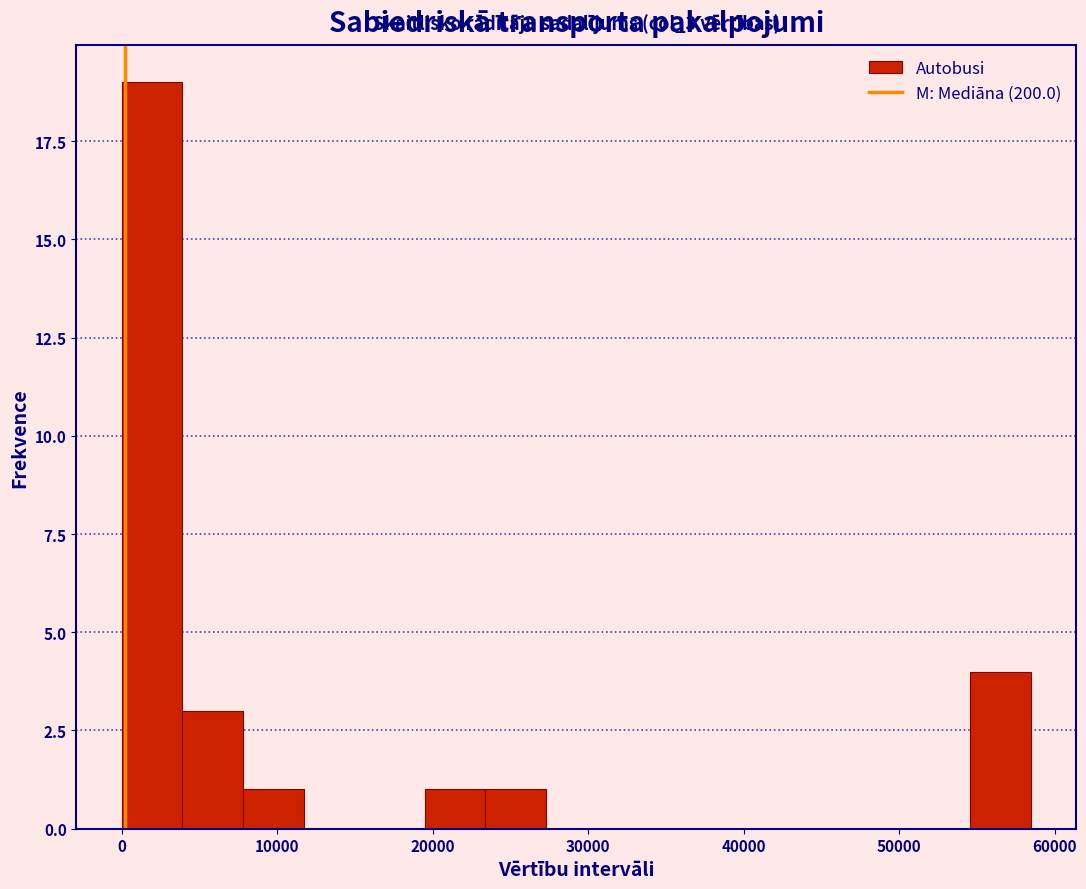

Around what value on the x-axis is the tallest bar? Give the approximate position of its centre, as read against the axis.

2000